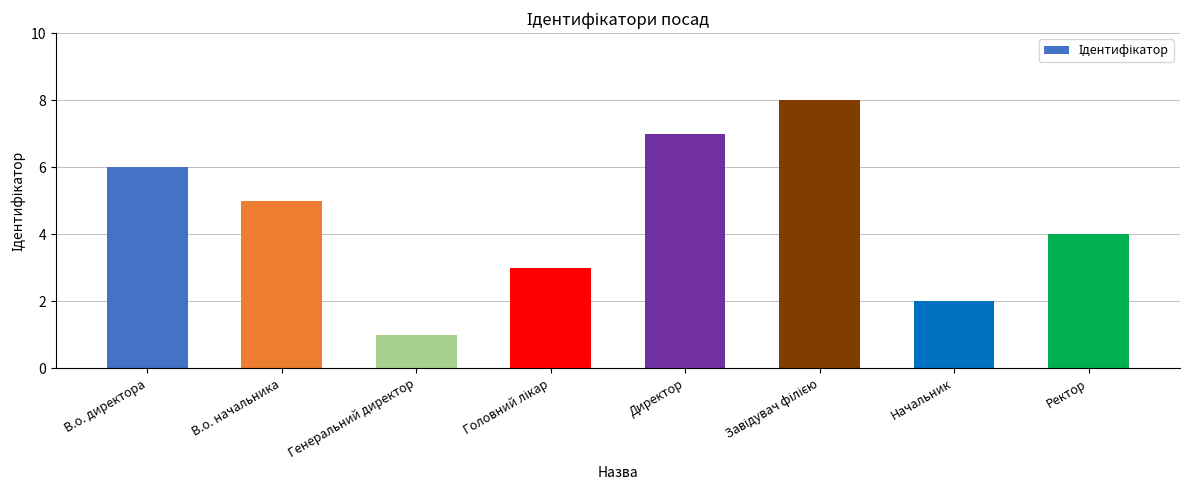

True or false: the data shows 3 at Начальник.

False